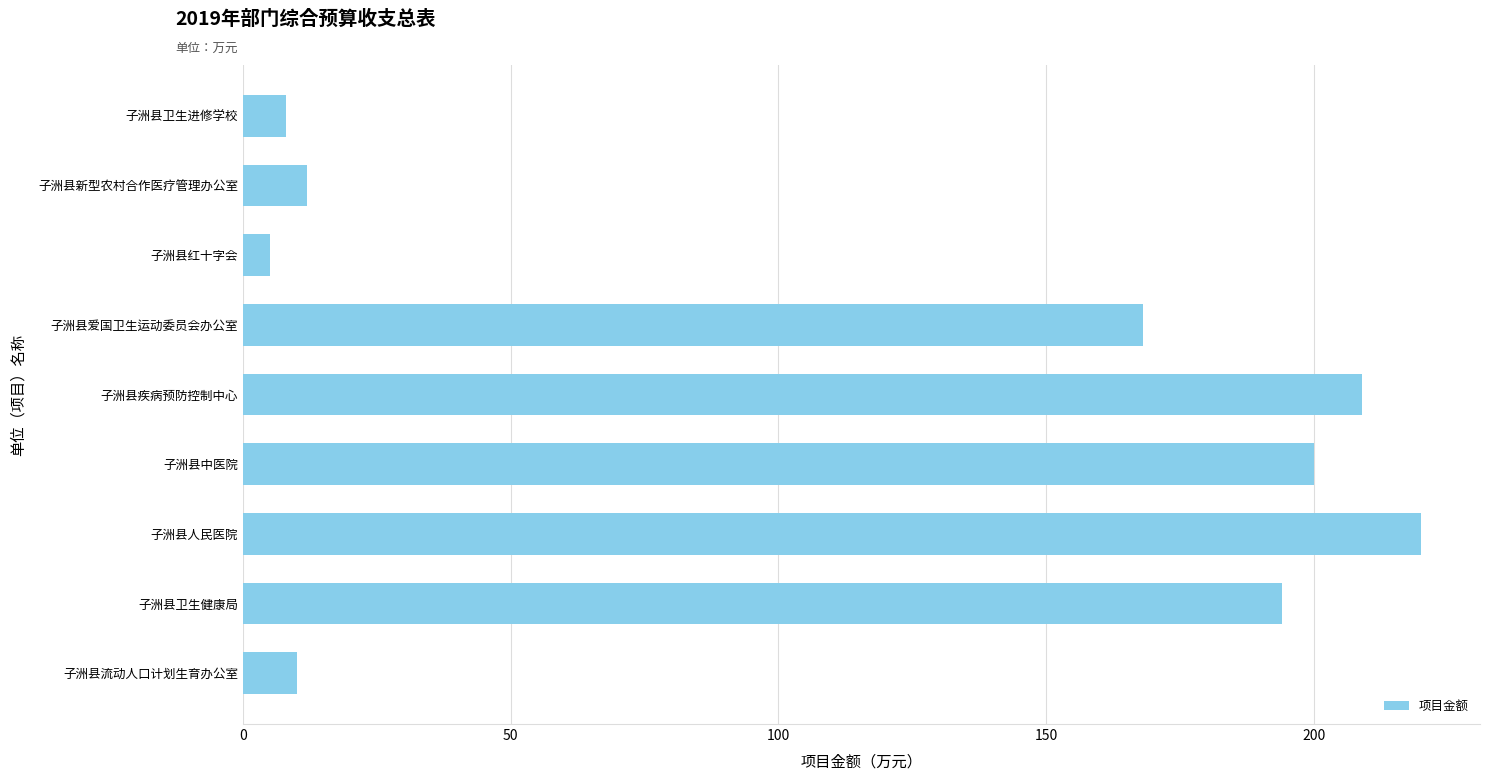

True or false: the data shows 200 at 子洲县中医院.

True